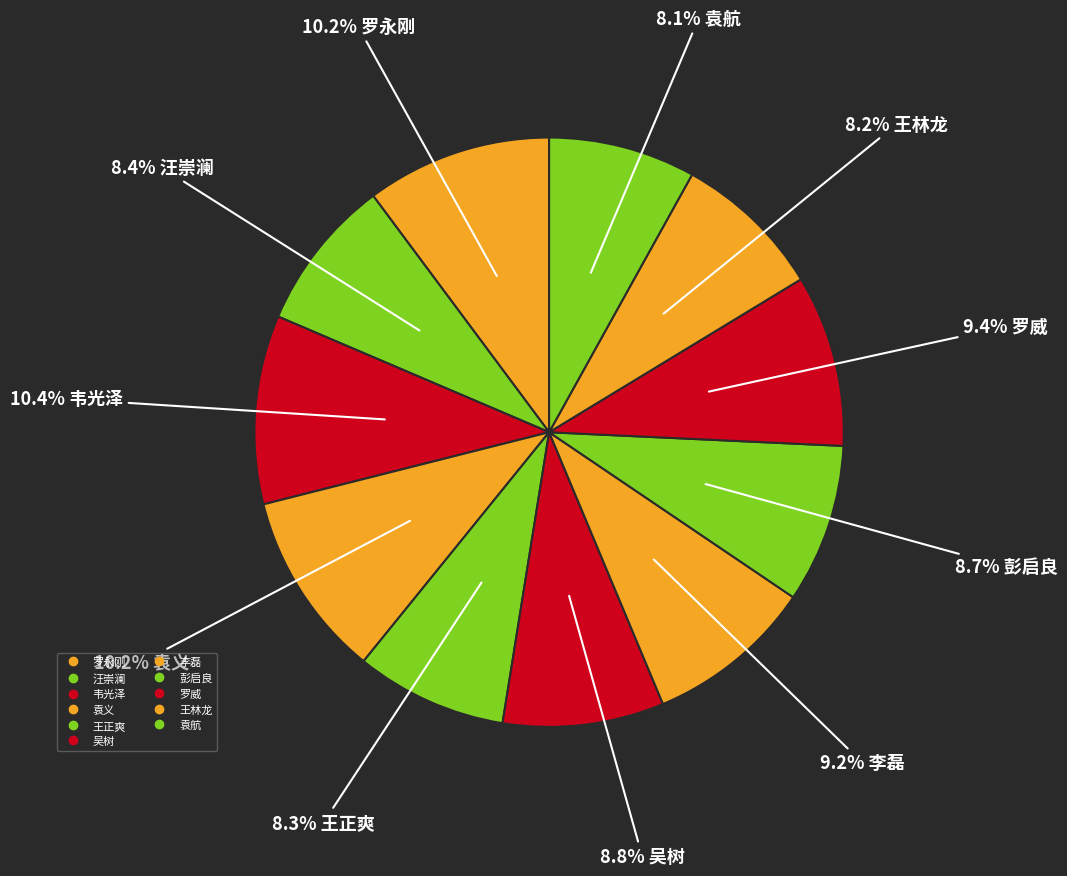

True or false: 罗永刚 accounts for 10% of the total.

True